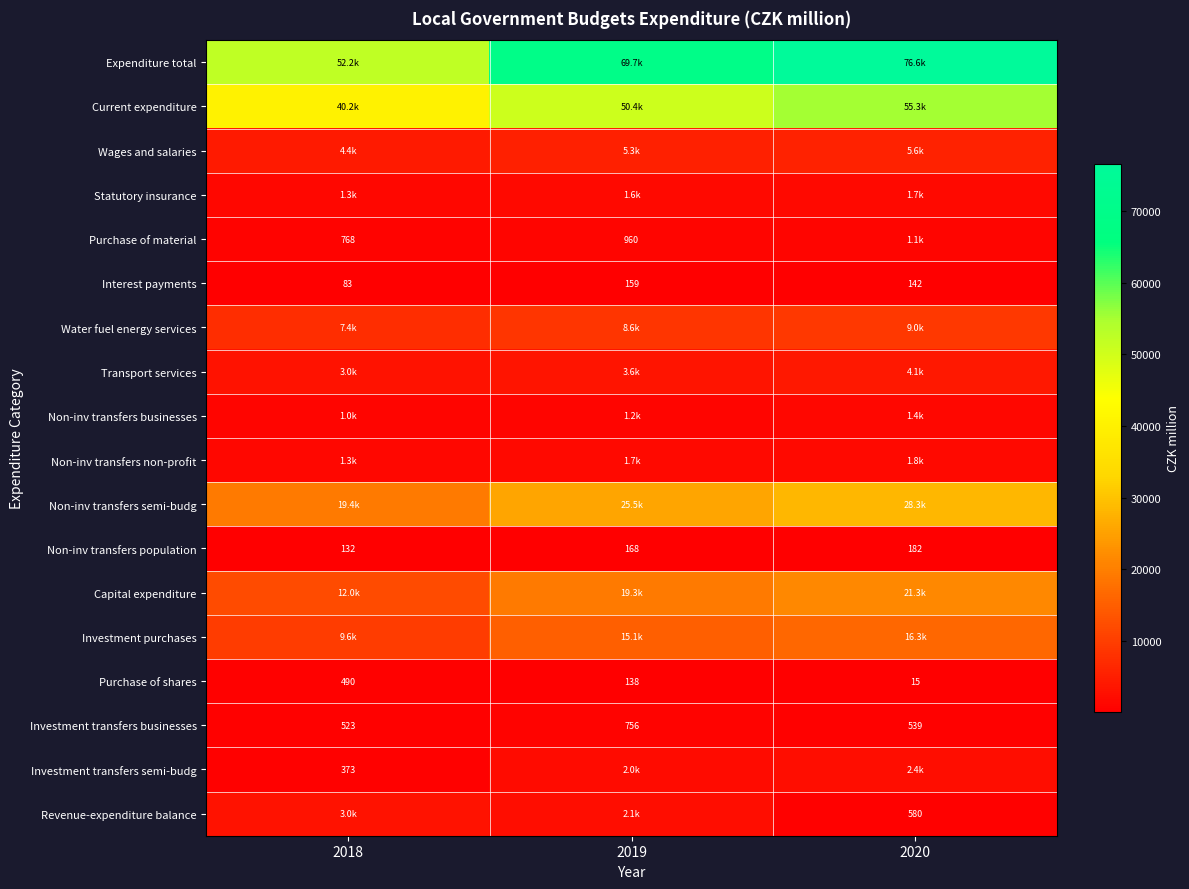

True or false: Transport services has a value of 2315.5 at 2020.

False